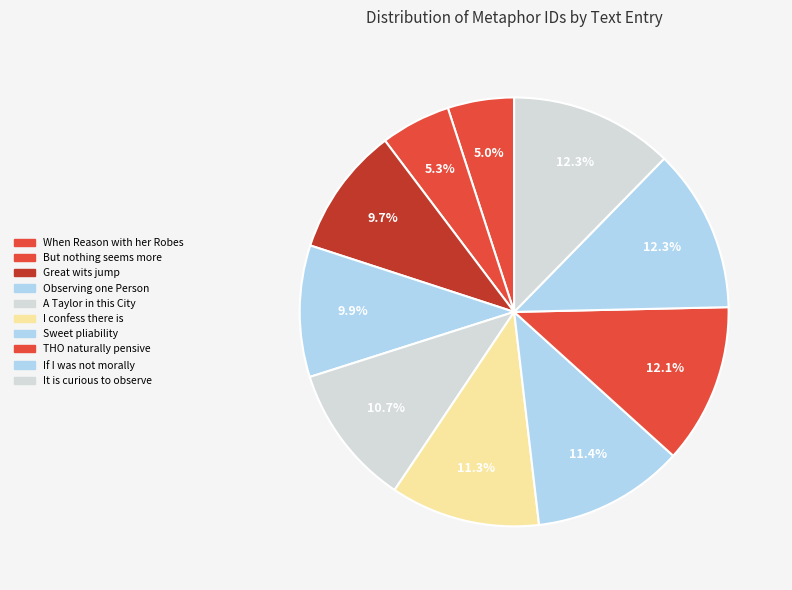

How many segments does this pie chart have?

10